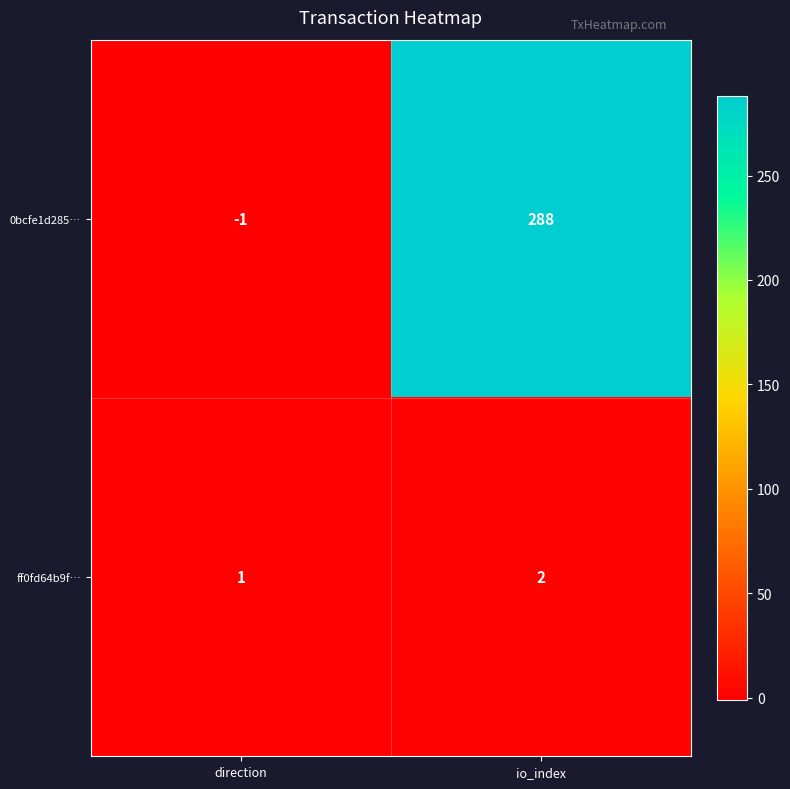

What is the spread (max minus min) of values at direction?

2